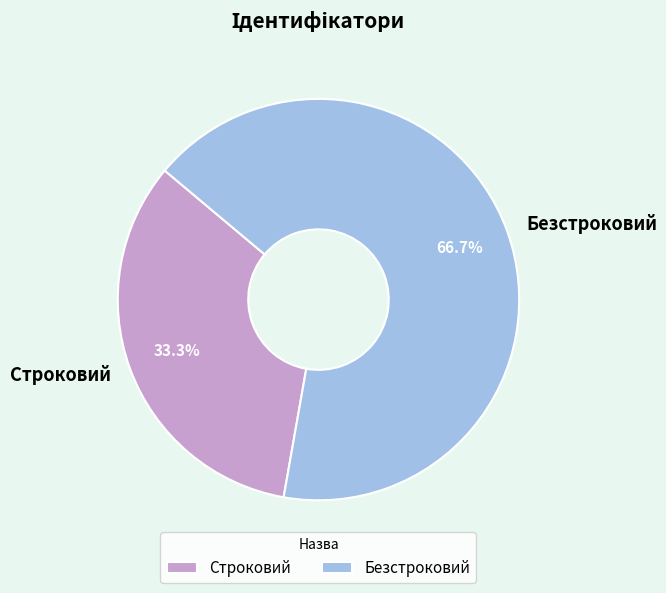

Rank the categories by value from lowest to highest.

Строковий, Безстроковий